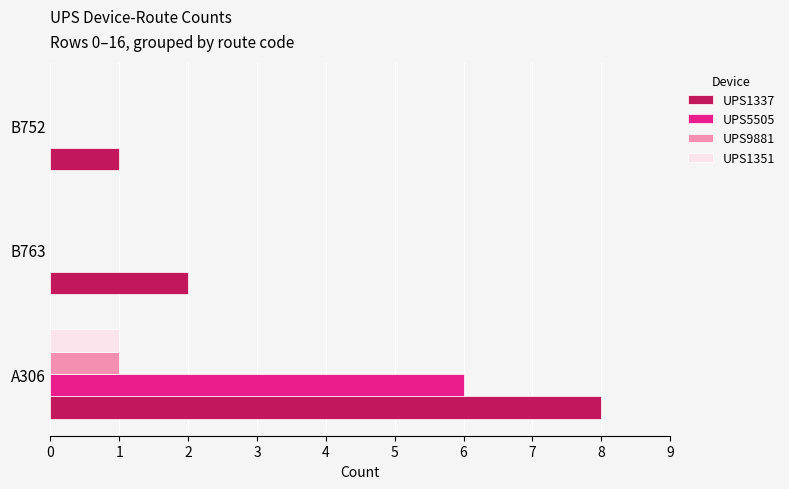

What is the sum of the UPS1337 values at A306 and B752?

9